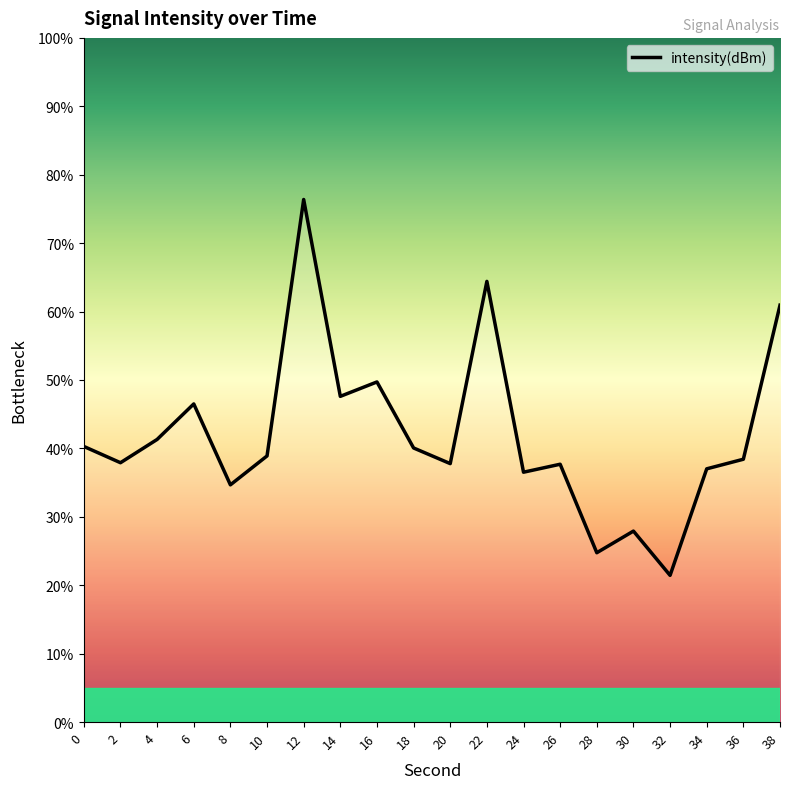

What is the ratio of the value at 22 to the value at 16?

1.3